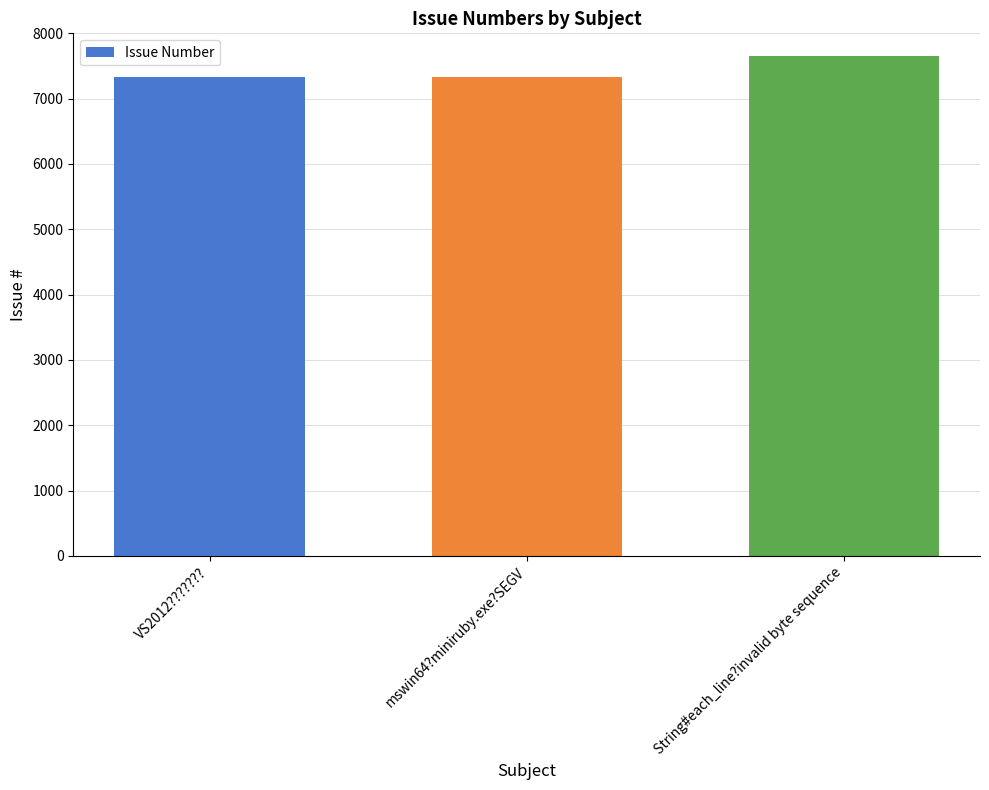

Where is the data nearest to the value 7489?

VS2012???????